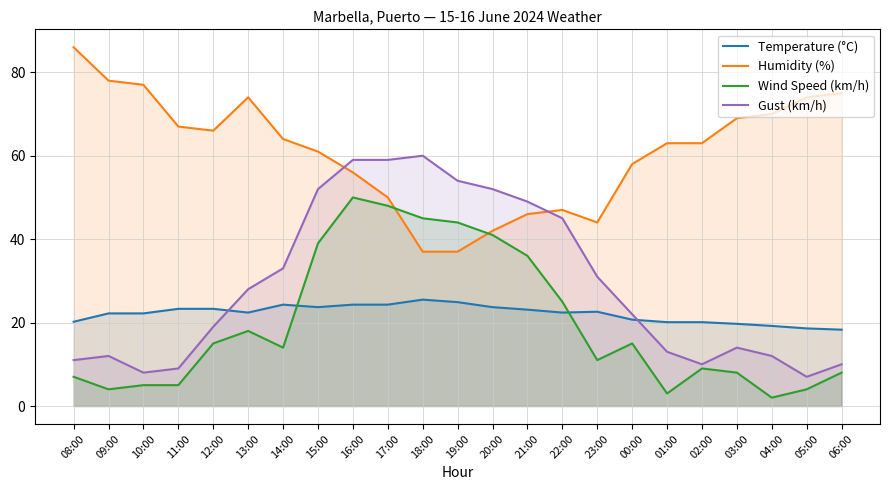

Where is the first local maximum for Temperature (°C)?

14:00